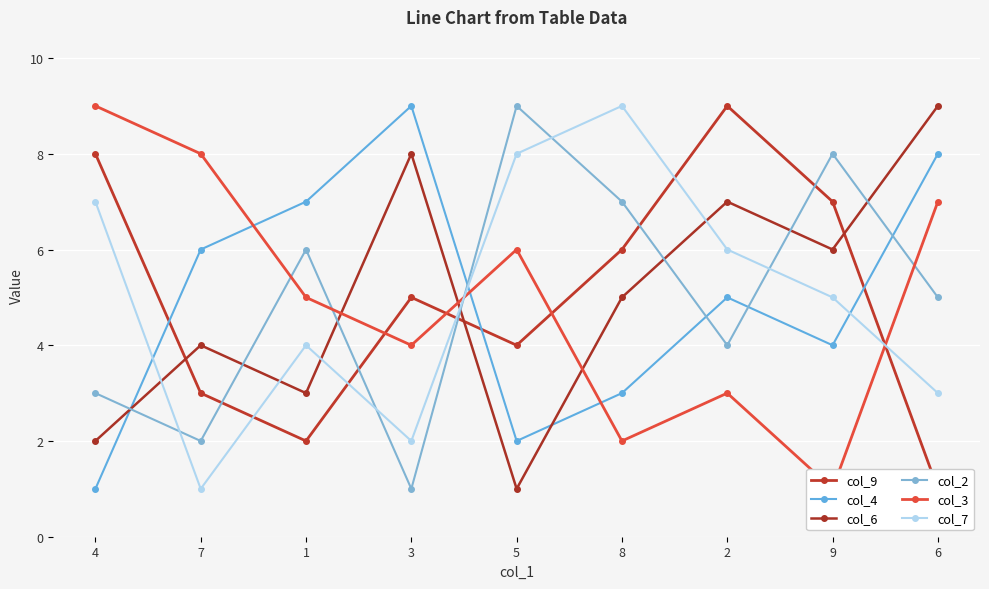

Reading right to left, extract all data points from this chart.

col_9: 1	7	9	6	4	5	2	3	8
col_4: 8	4	5	3	2	9	7	6	1
col_6: 9	6	7	5	1	8	3	4	2
col_2: 5	8	4	7	9	1	6	2	3
col_3: 7	1	3	2	6	4	5	8	9
col_7: 3	5	6	9	8	2	4	1	7